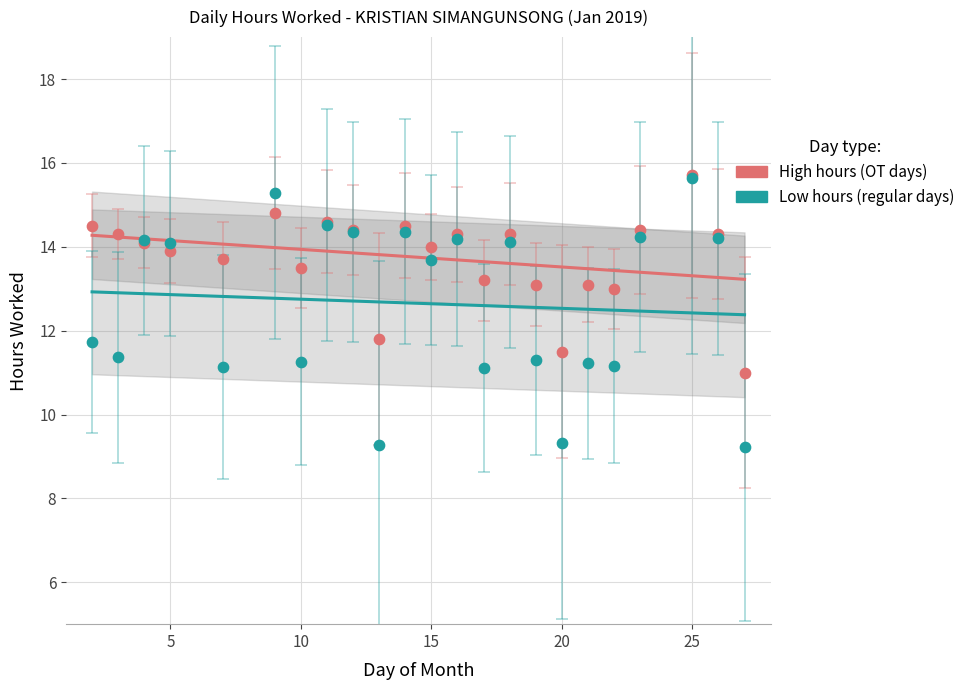

What is the total value across all series at 2?

26.2